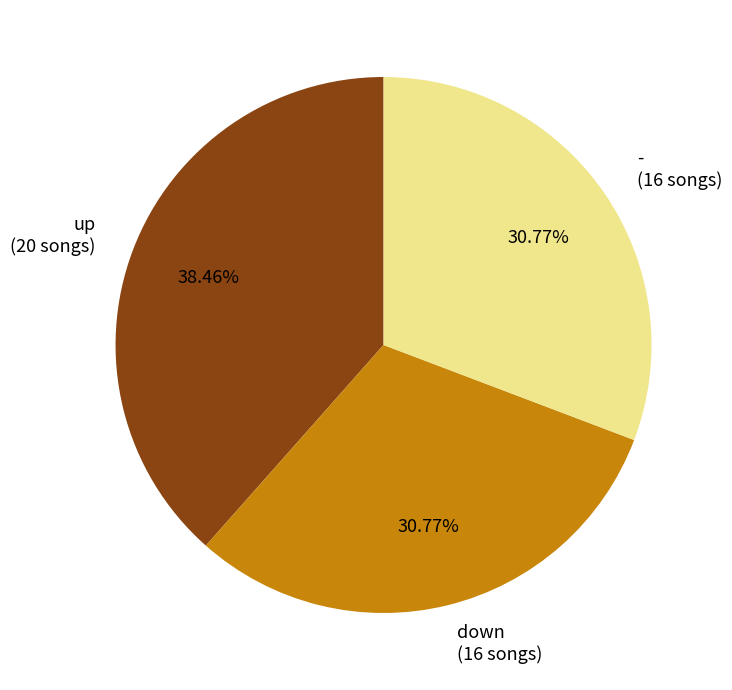

Is - (16 songs) the majority of the pie?

No